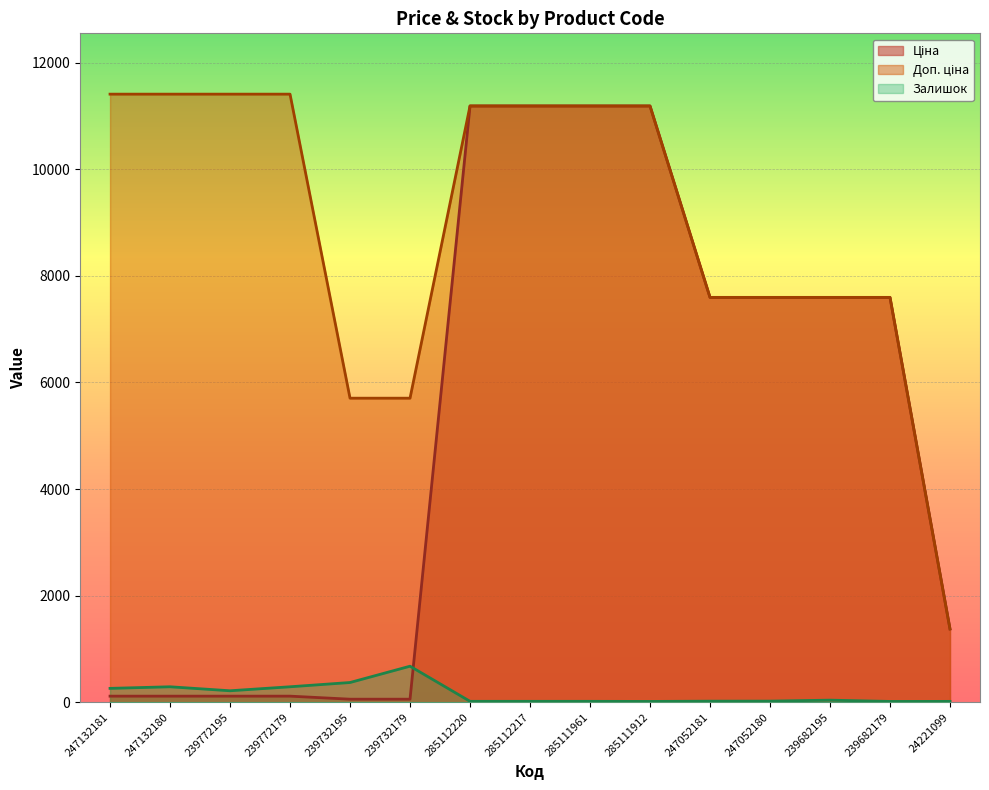

How many data points in Ціна are above 7596?

8